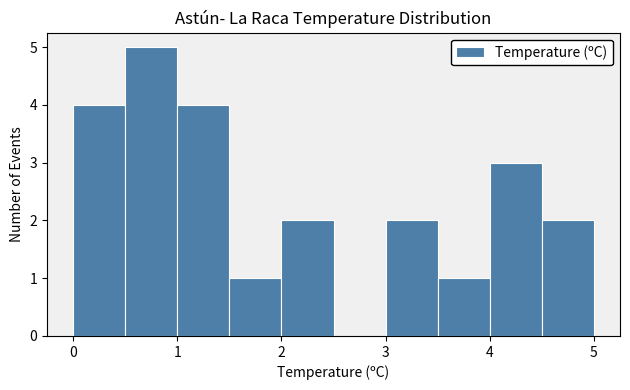

Reading left to right, transcribe this chart: for each bar, give the range it covers on the x-axis and its height. The values are not printed on the chart, so give them approximately, as read against the axis.

0.0 to 0.5: 4
0.5 to 1.0: 5
1.0 to 1.5: 4
1.5 to 2.0: 1
2.0 to 2.5: 2
2.5 to 3.0: 0
3.0 to 3.5: 2
3.5 to 4.0: 1
4.0 to 4.5: 3
4.5 to 5.0: 2